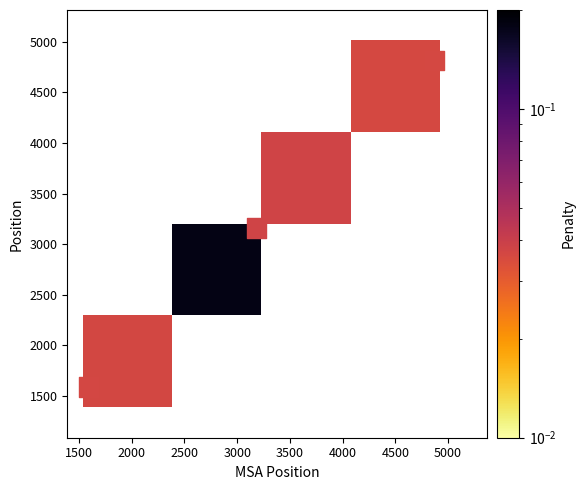

Count the number of data series in this chart.

5